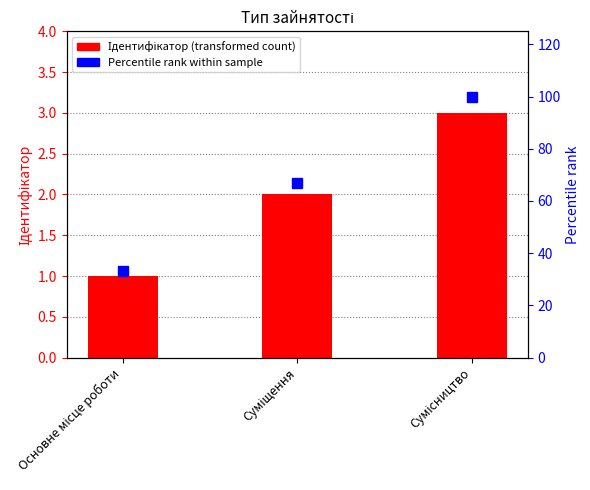

What are all the series names shown in the legend?

Ідентифікатор, Percentile rank